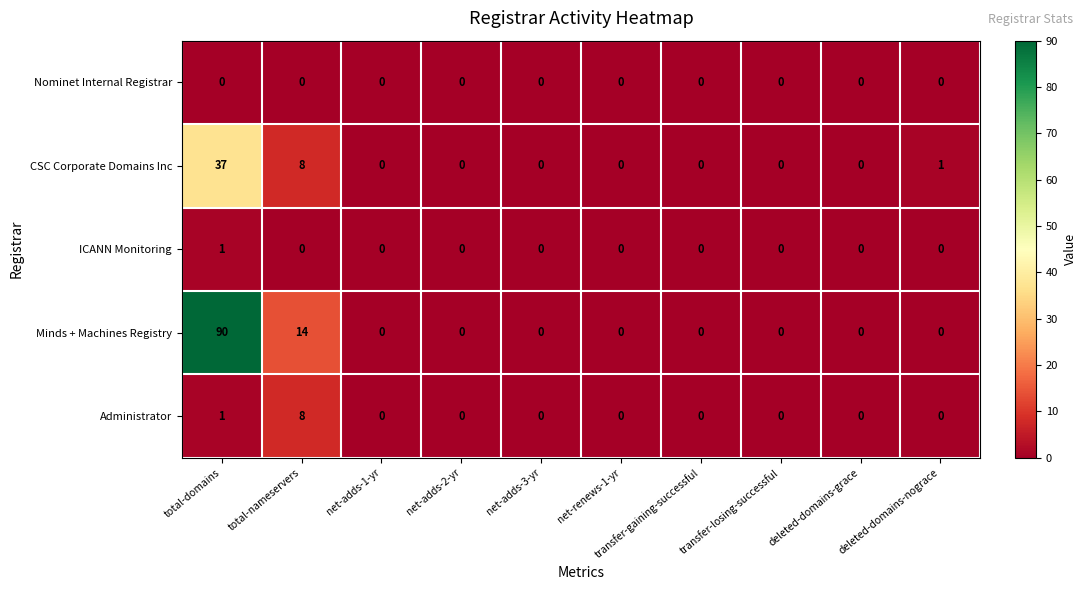

List the series in order of their peak value, lowest first.

Nominet Internal Registrar, ICANN Monitoring, Administrator, CSC Corporate Domains Inc, Minds + Machines Registry